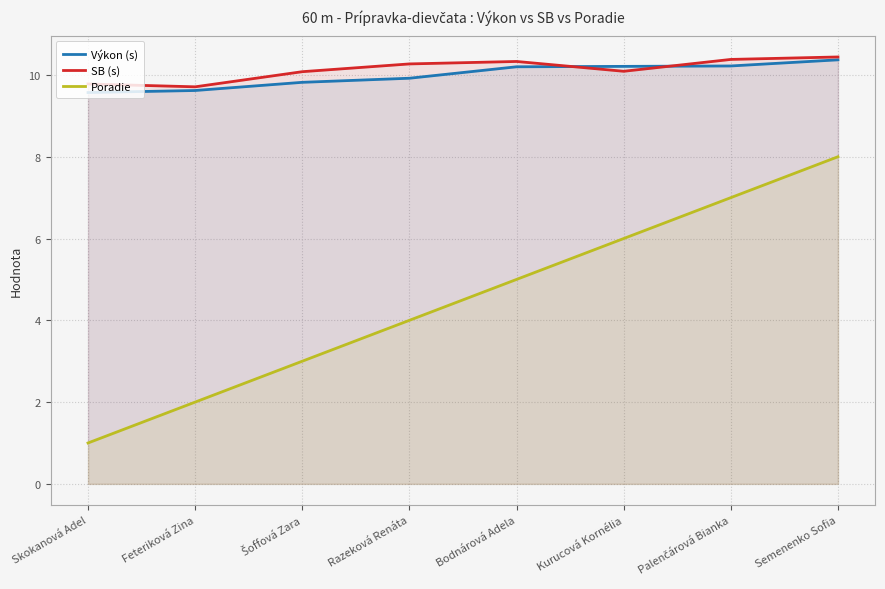

What are all the series names shown in the legend?

Výkon (s), SB (s), Poradie